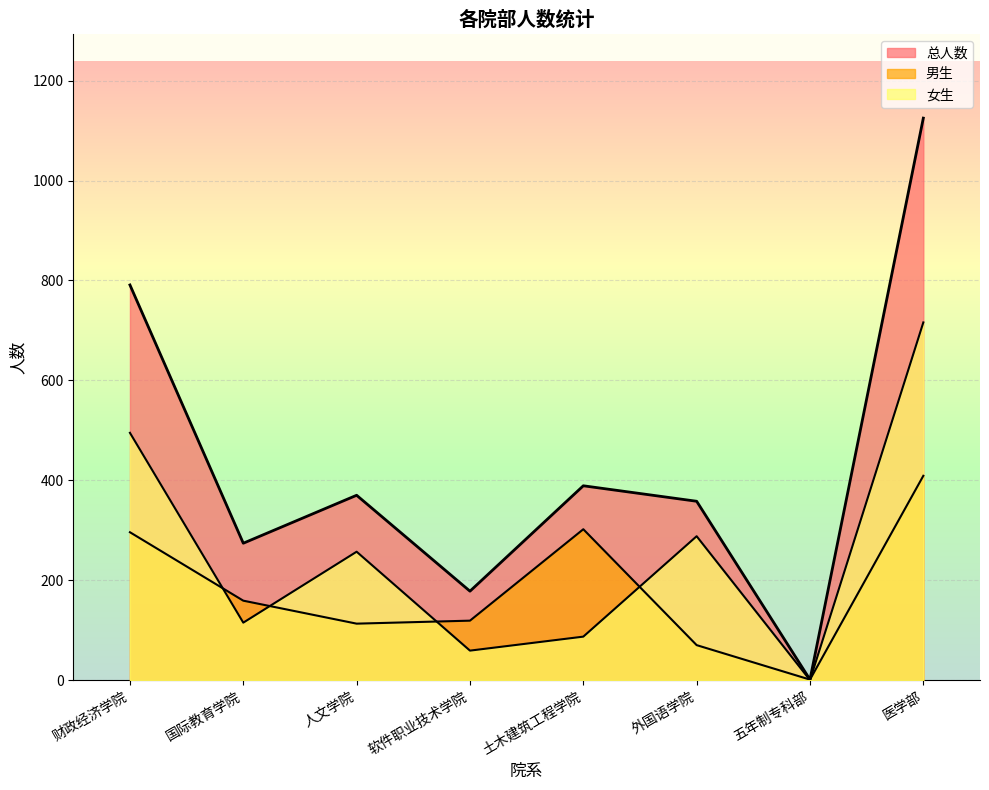

The 总人数 series shows 1 at 五年制专科部. True or false?

True